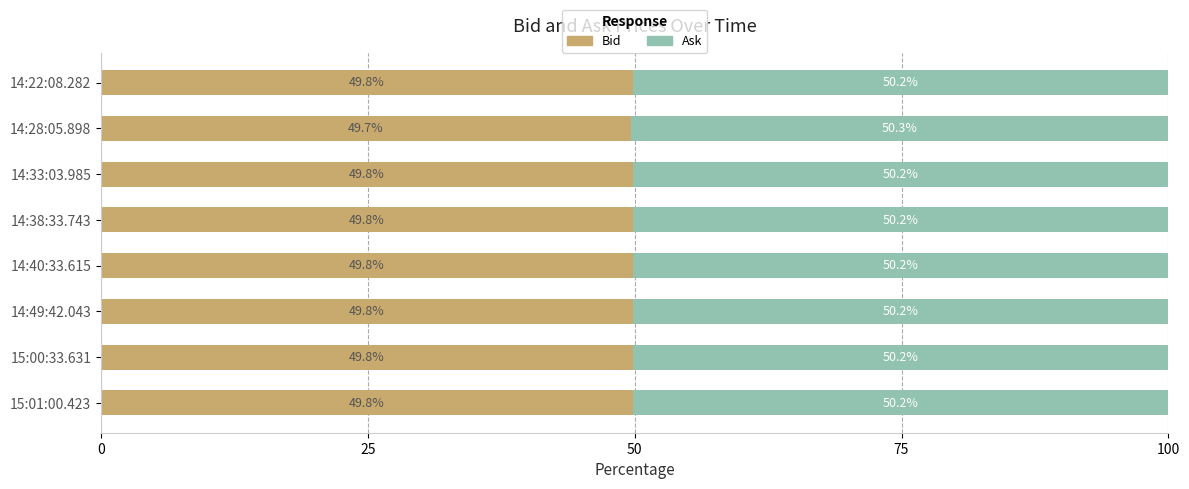

What is the total value across all series at 14:33:03.985?

100.0